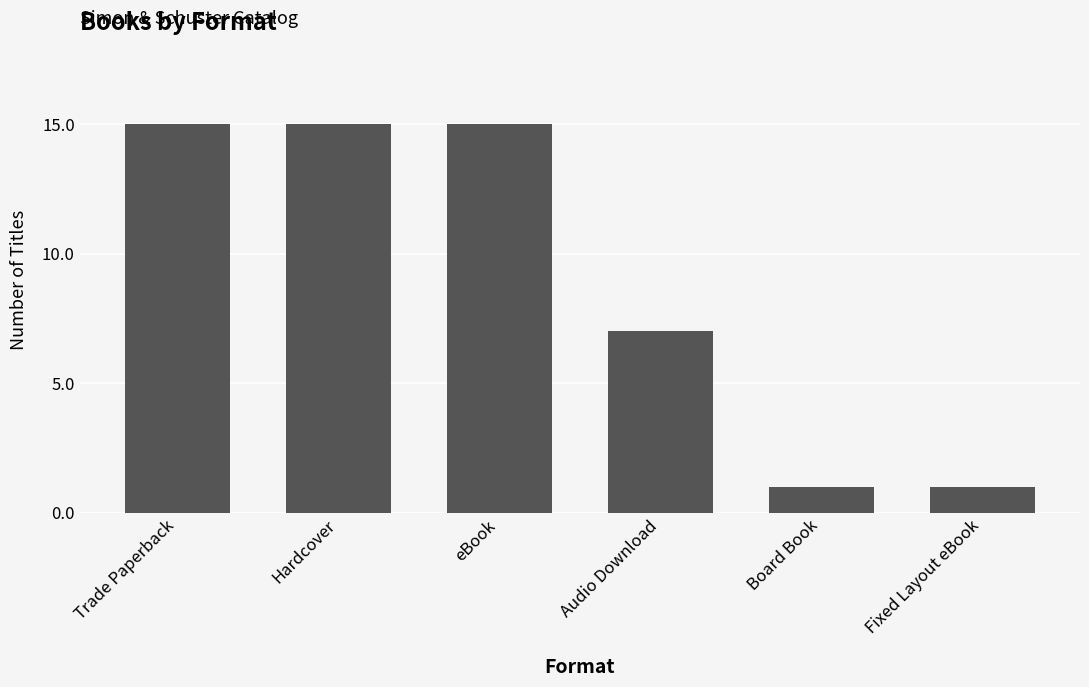

What is the minimum value shown in the chart?

1